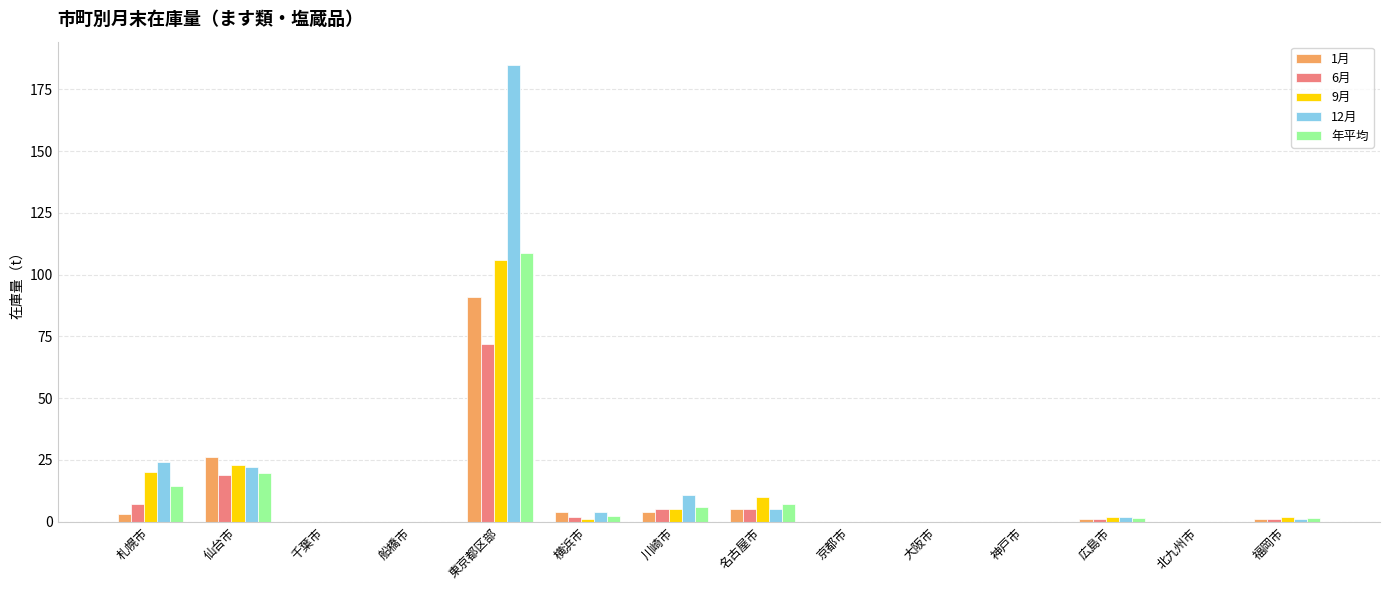

What are all the series names shown in the legend?

1月, 6月, 9月, 12月, 年平均